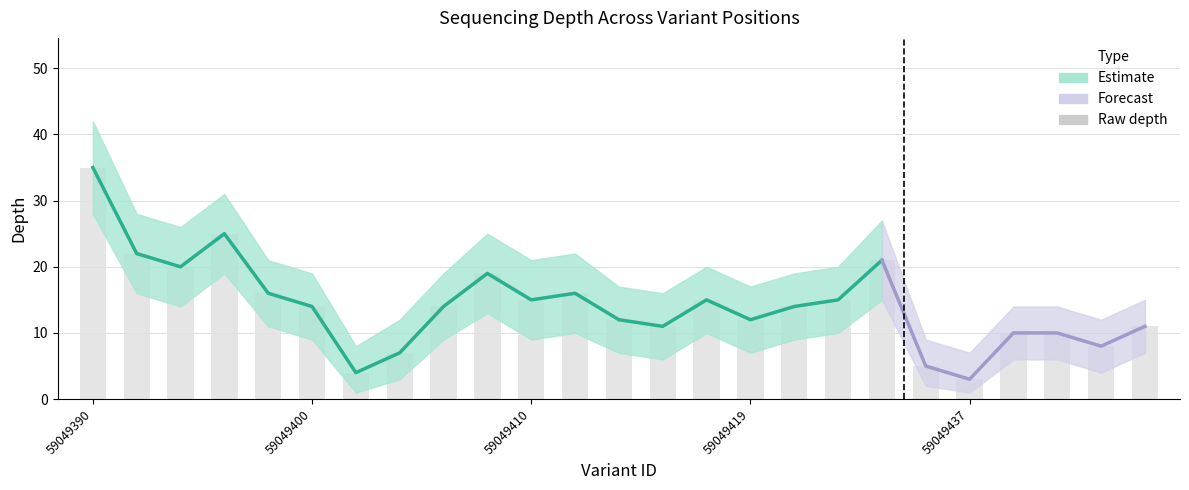

Count the number of categories in the chart.

25